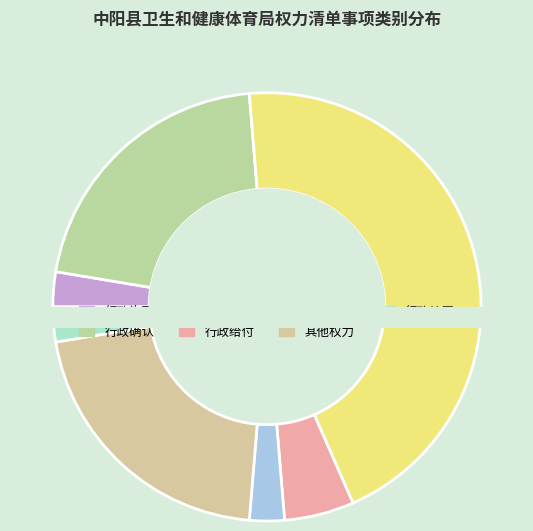

To the nearest percent, what portion does 行政奖励 represent?

45%